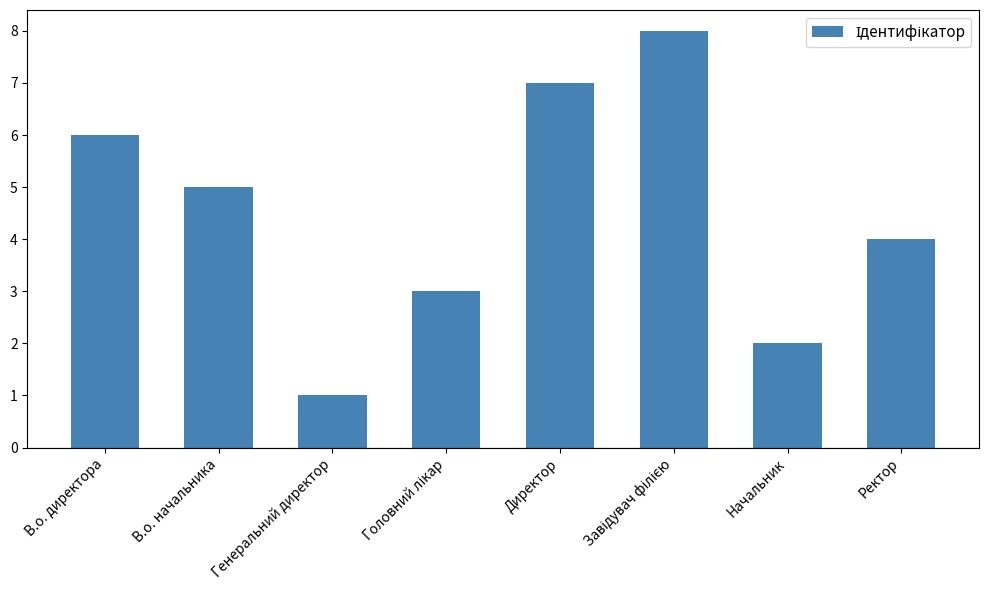

What is the greatest value displayed?

8